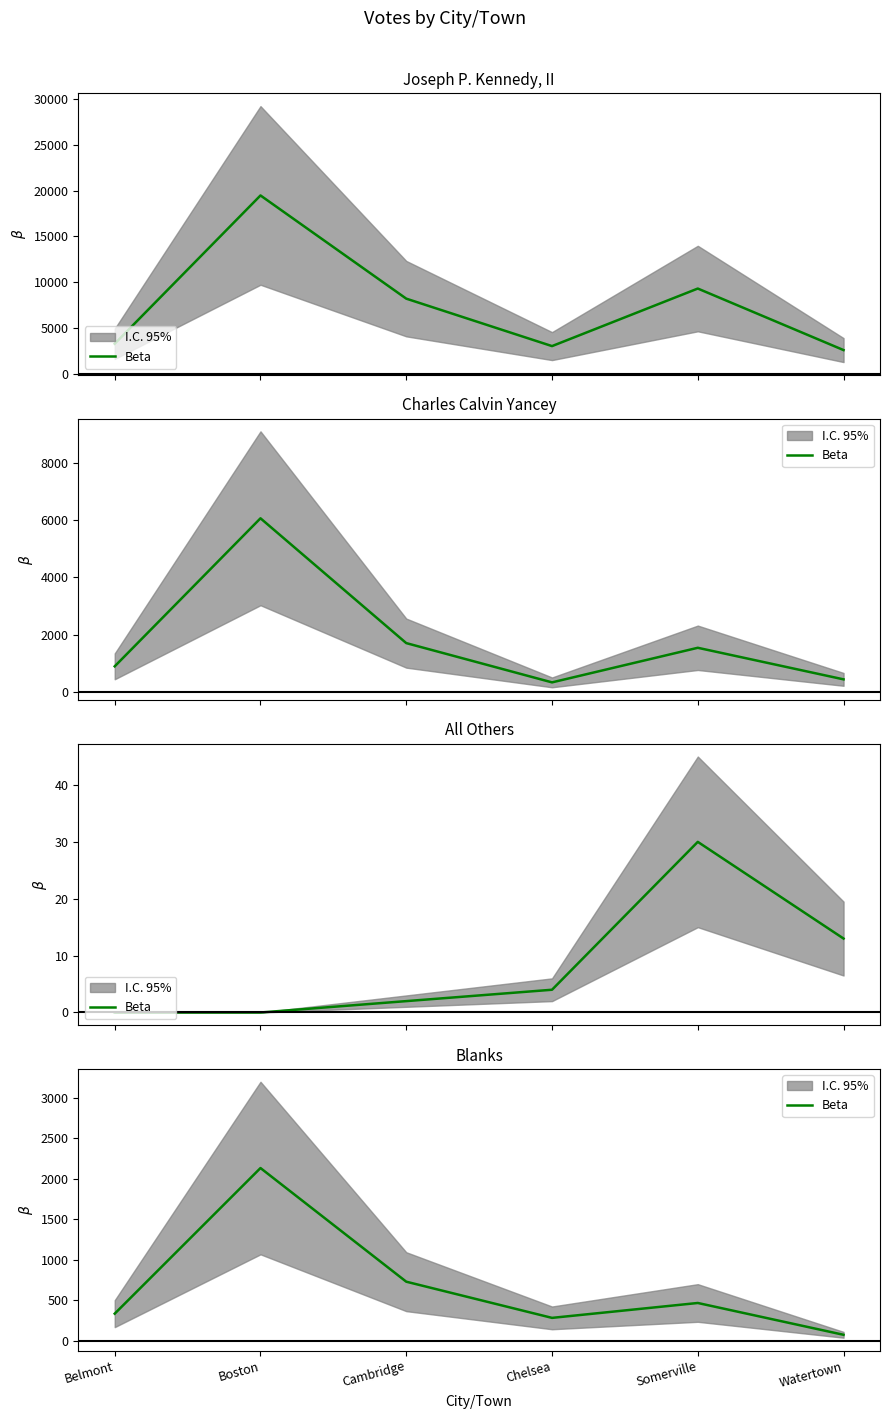

Where is the first local minimum?

Chelsea